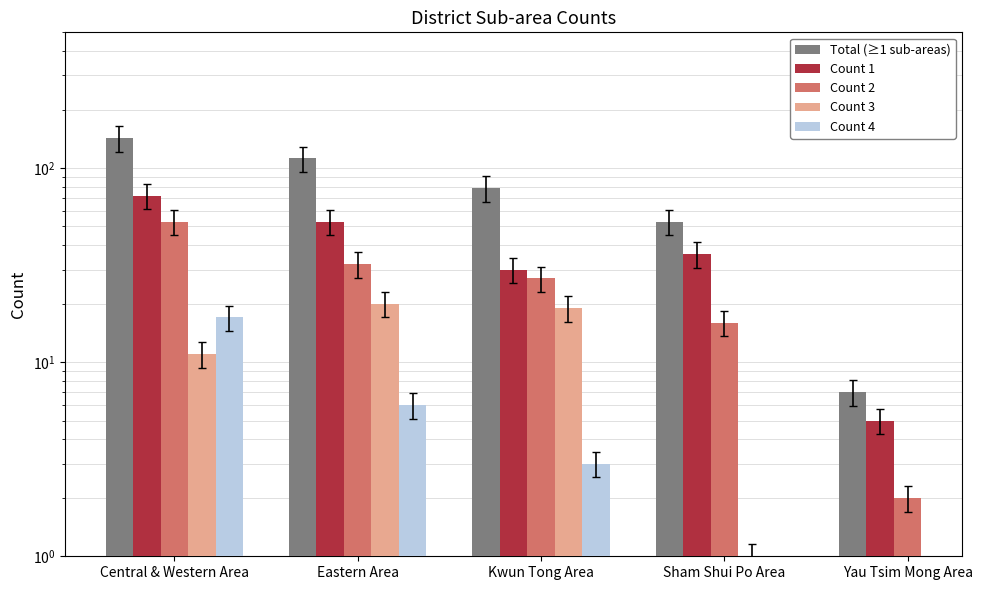

What position from the left is Kwun Tong Area?

3